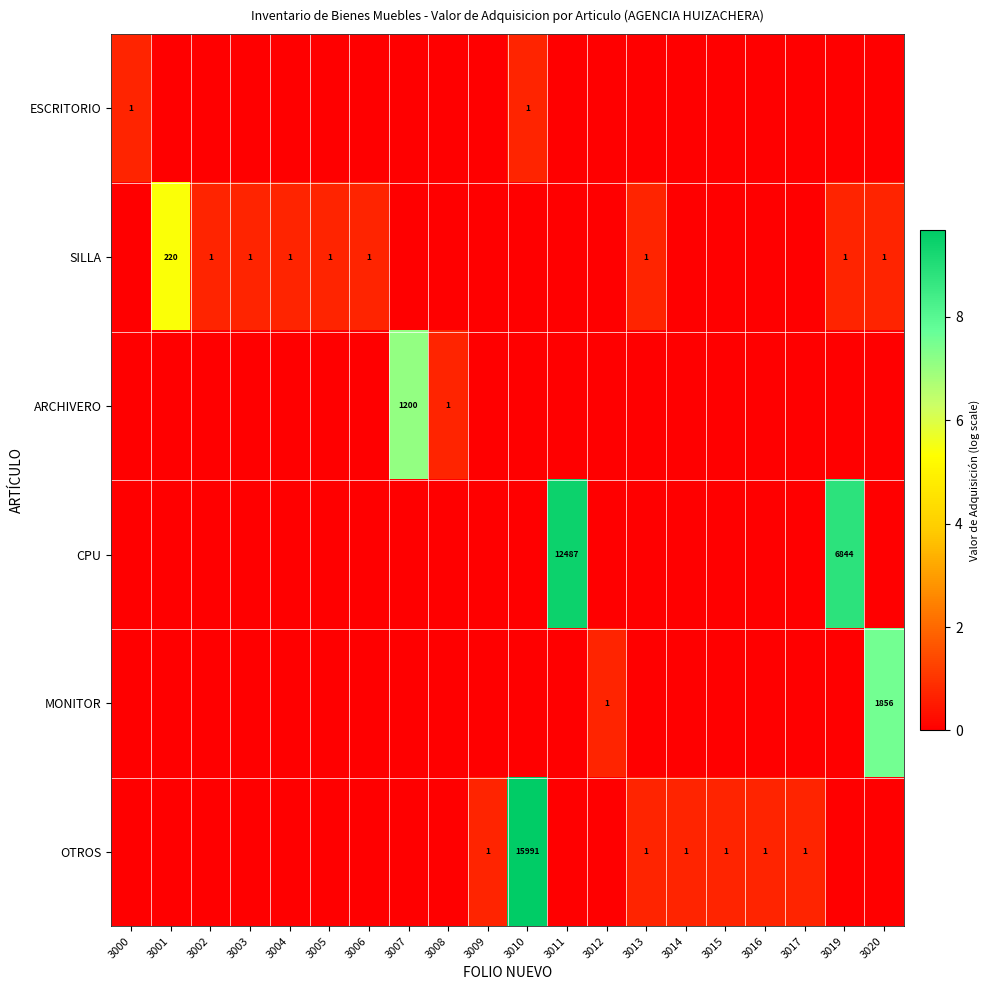

True or false: CPU has a value of 2373 at 3019.

False